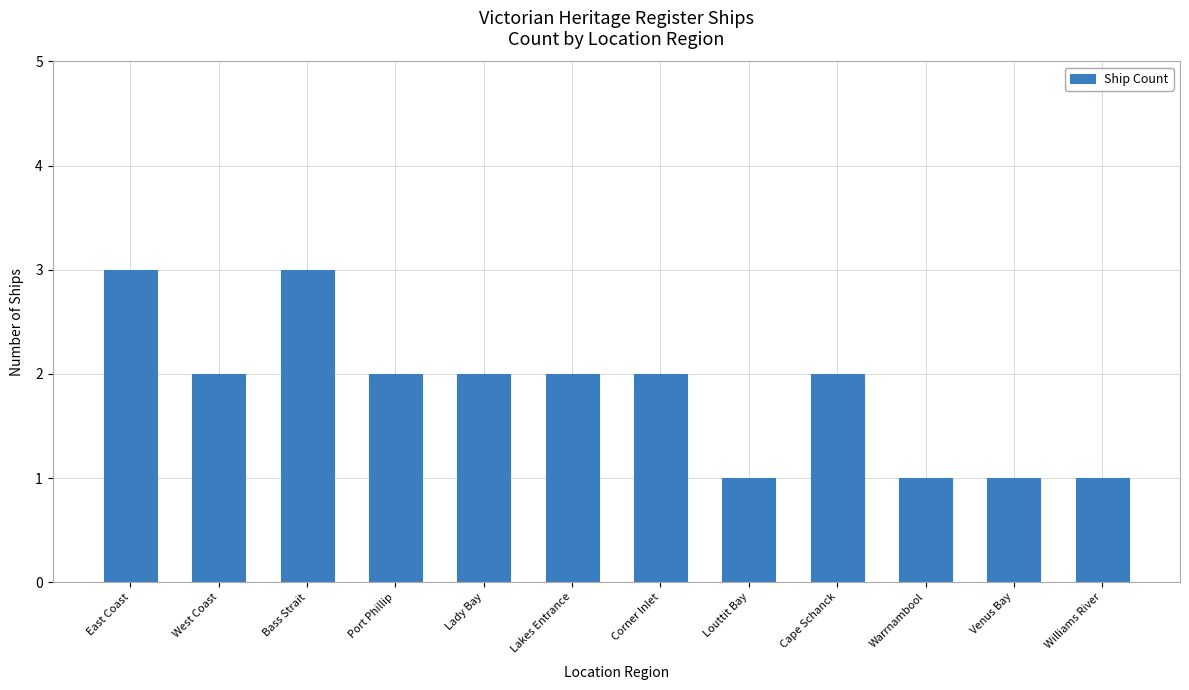

What position from the left is Venus Bay?

11